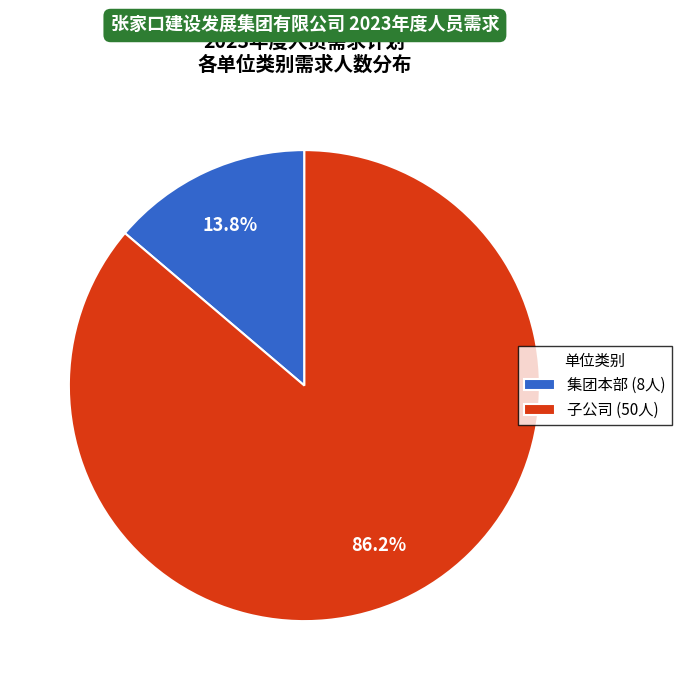

To the nearest percent, what percentage of the pie is 集团本部?

14%